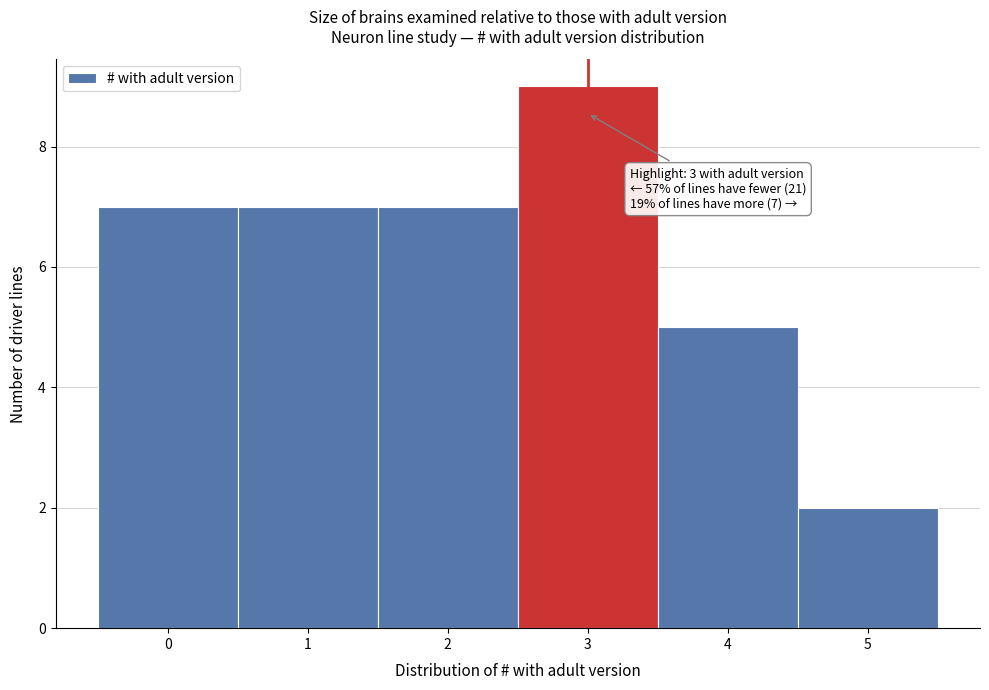

Over which range of the x-axis is the bar tallest?

2.5 to 3.5